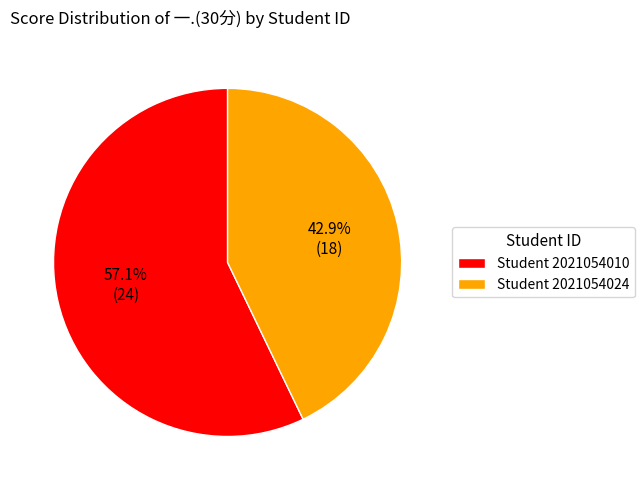

Count the number of slices in the pie.

2